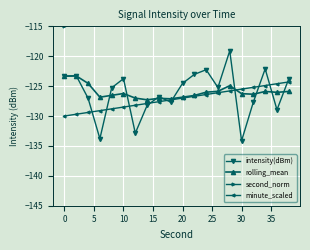

True or false: intensity(dBm) and second_norm cross at least once.

False